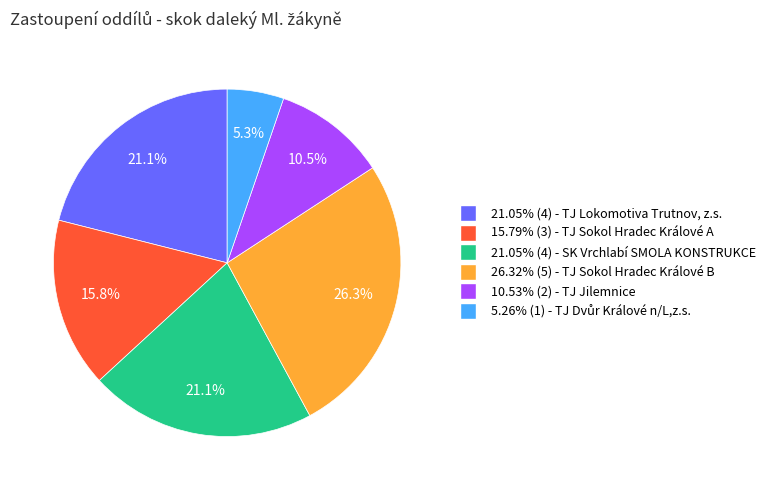

What percentage do 10.53% (2) - TJ Jilemnice and 15.79% (3) - TJ Sokol Hradec Králové A together represent?

26.3%